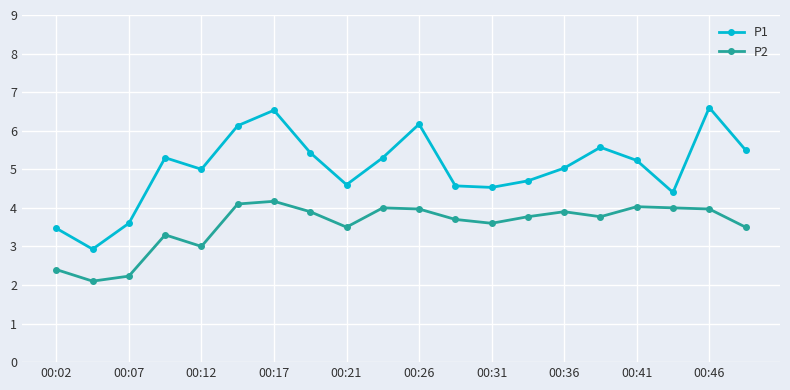

List the series in order of their overall mean, highest first.

P1, P2